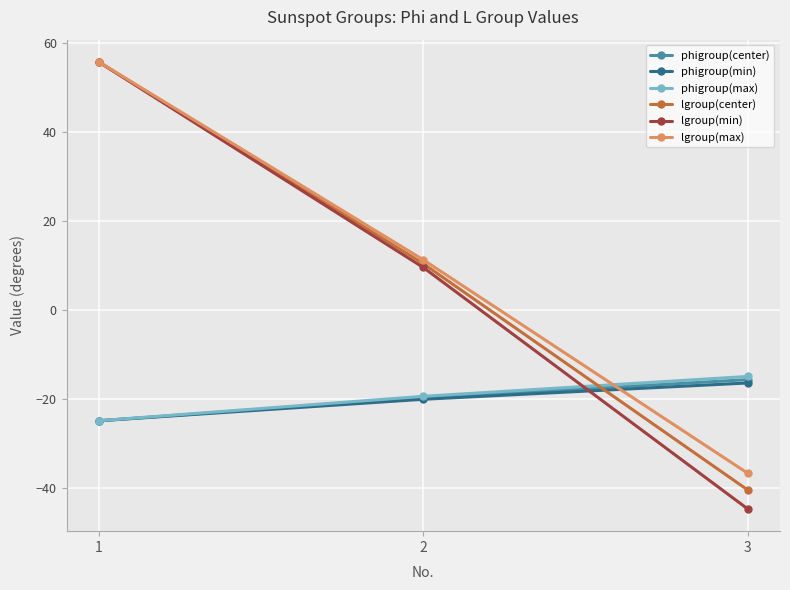

At which category is the sum across all series the highest?

1